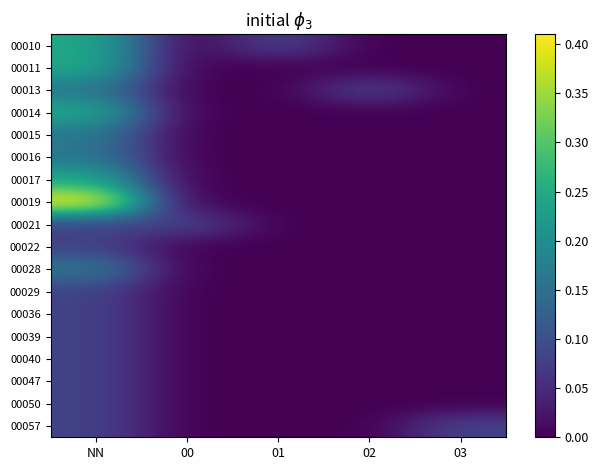

Between NN and 02, which is larger?

NN